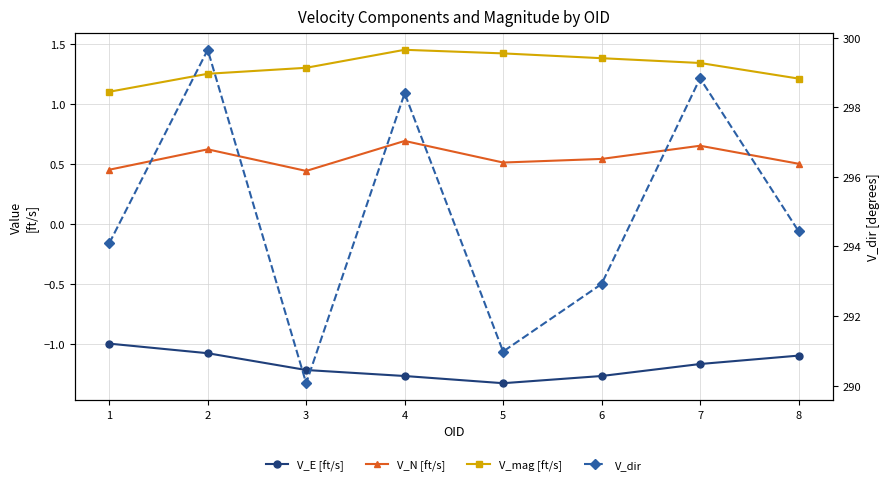

The value of V_mag [ft/s] at 5 is 1.4. True or false?

True